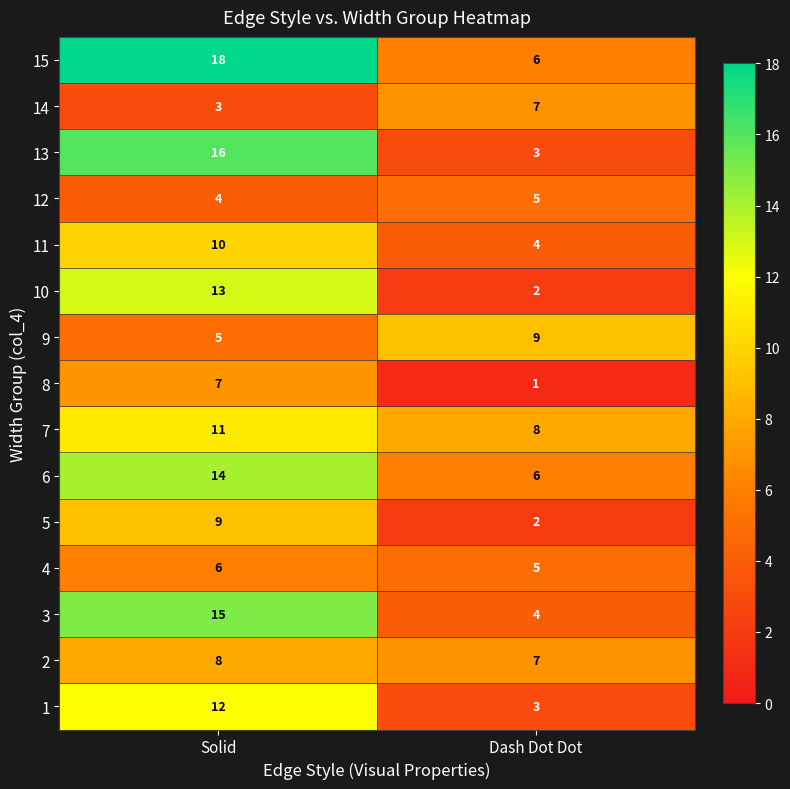

At which label is 14 closest to 5?

Solid